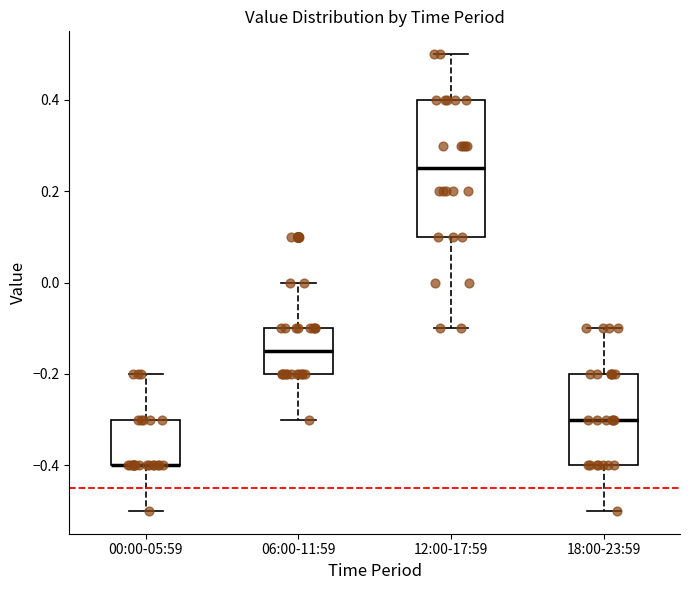

Reading left to right, read every box against the y-axis: the position of its median line, the range the box covers, and the ends of its whiskers. The values are not printed on the chart, so give them approximately, as read against the axis.

00:00-05:59: median -0.40 (drawn on the box's lower edge), box -0.40 to -0.30, whiskers -0.50 to -0.20
06:00-11:59: median -0.14, box -0.20 to -0.10, whiskers -0.30 to 0.00
12:00-17:59: median 0.26, box 0.10 to 0.40, whiskers -0.10 to 0.50
18:00-23:59: median -0.30, box -0.40 to -0.20, whiskers -0.50 to -0.10